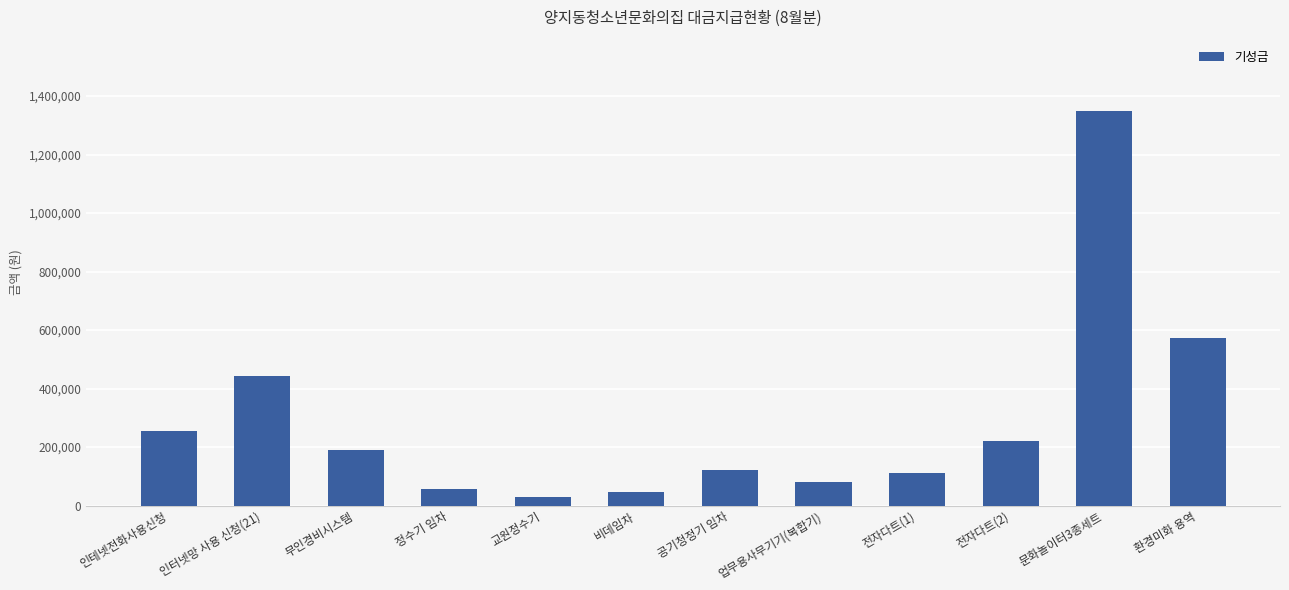

At which label does the data first exceed 190000?

인테넷전화사용신청